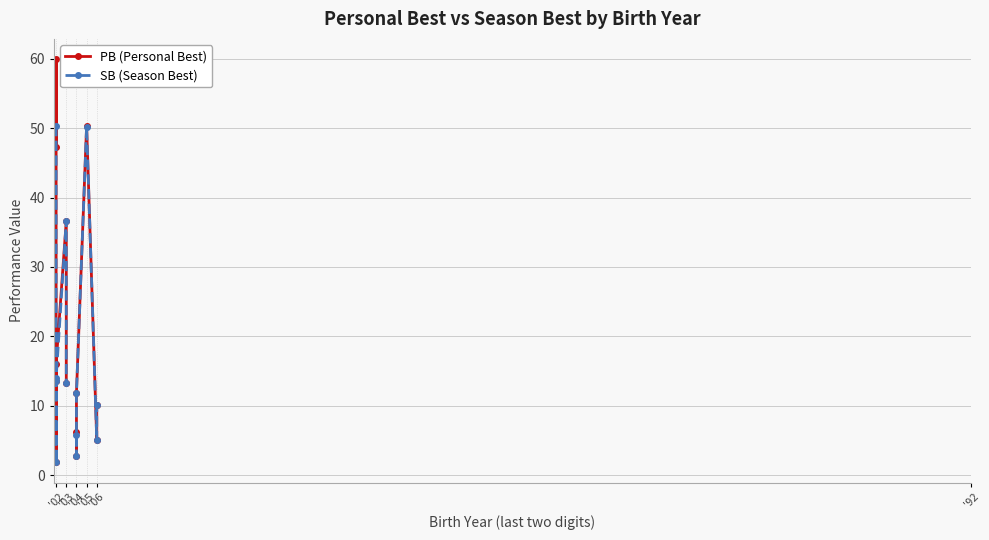

What is the greatest value displayed?

60.0